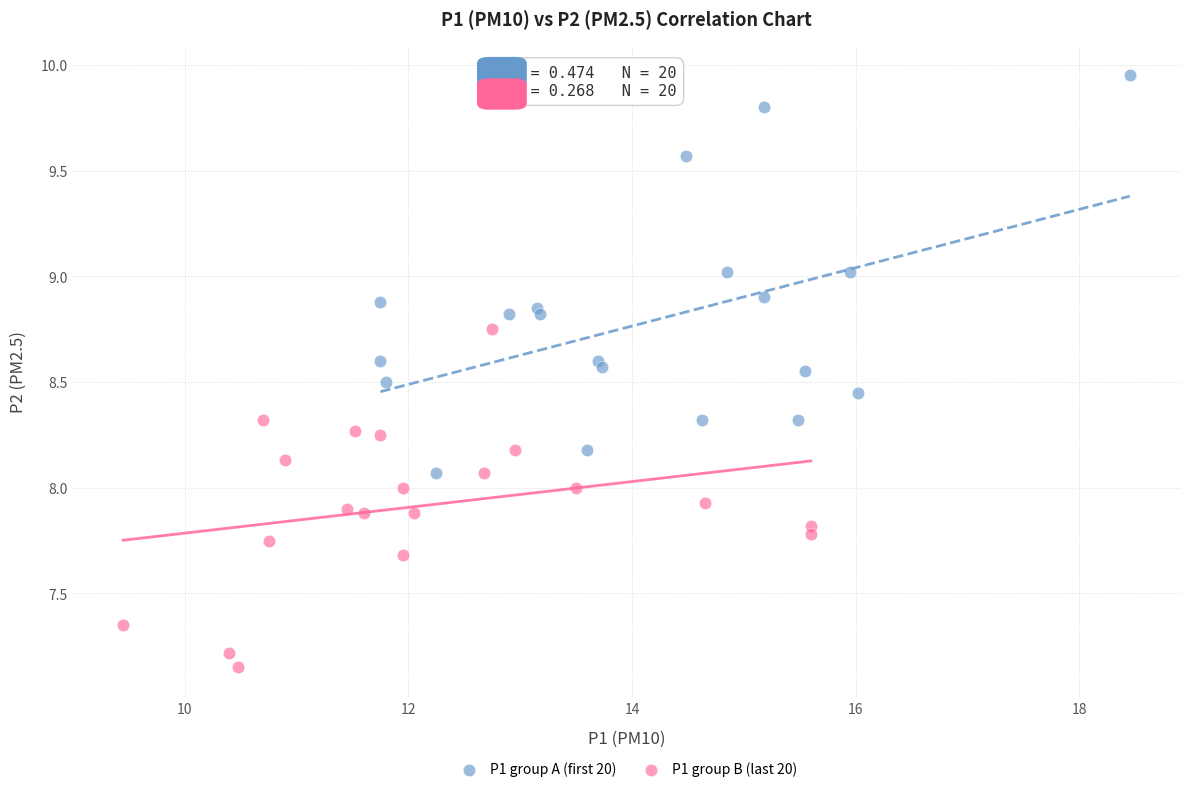

Which series reaches the maximum Y coordinate?

P1 group A (first 20)